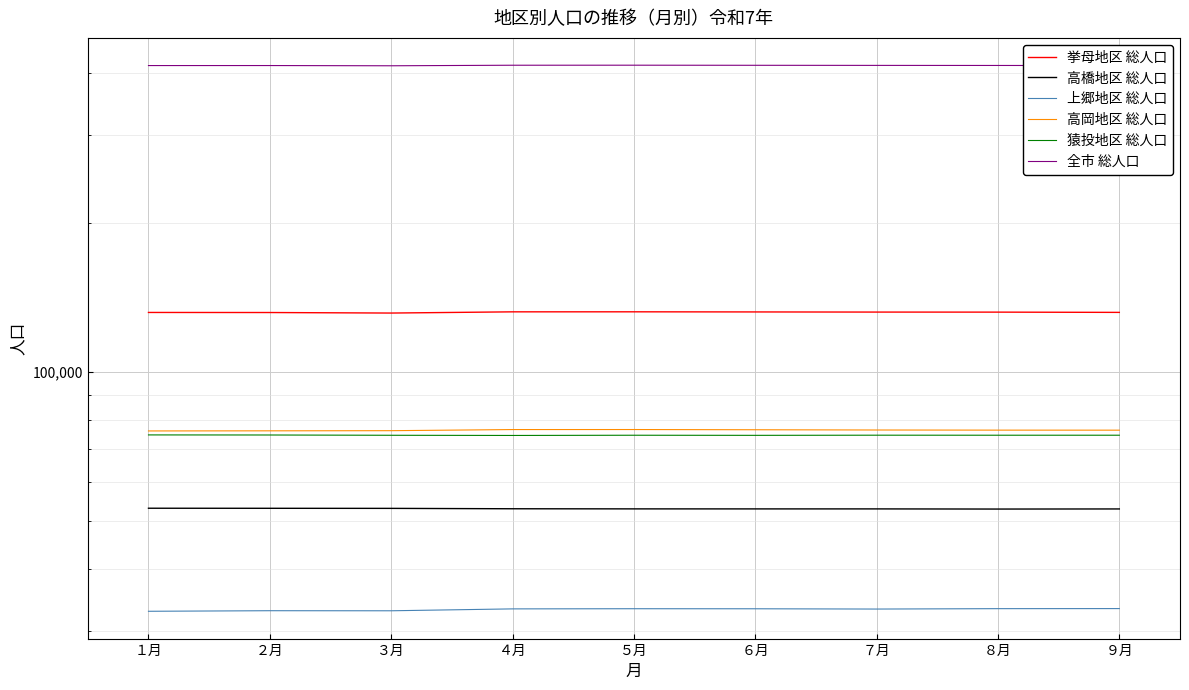

What is the sum of the 高岡地区 総人口 values at ３月 and １月?

152071